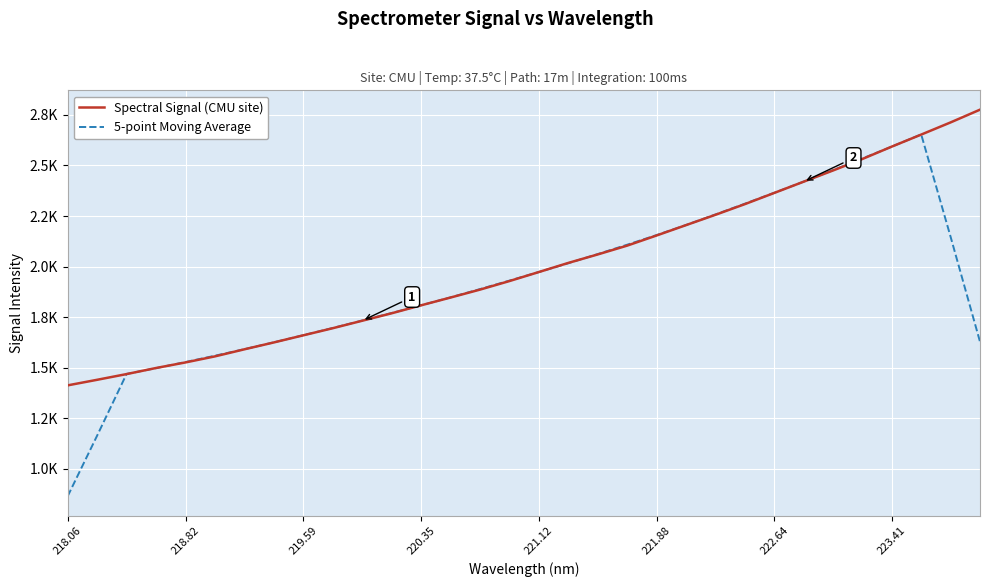

True or false: Spectral Signal (CMU site) has more than 0 points higher than both neighbors.

False